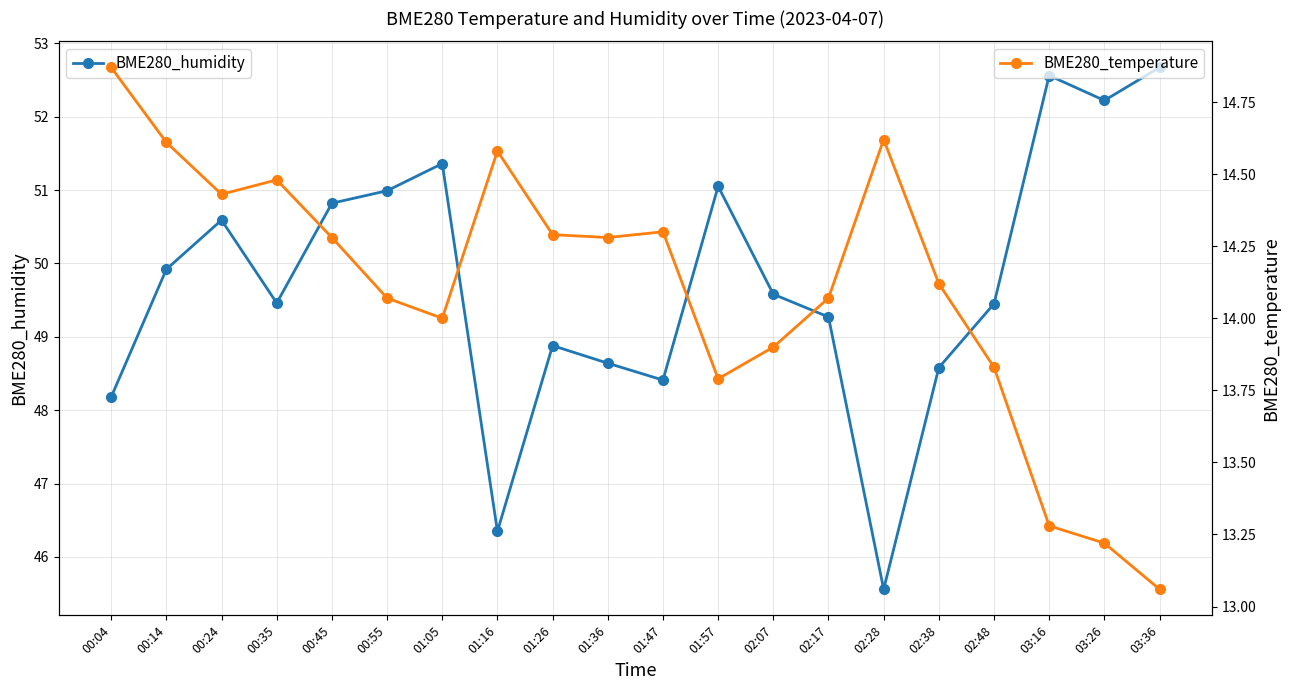

Which category has the highest value in the BME280_humidity series?

03:36